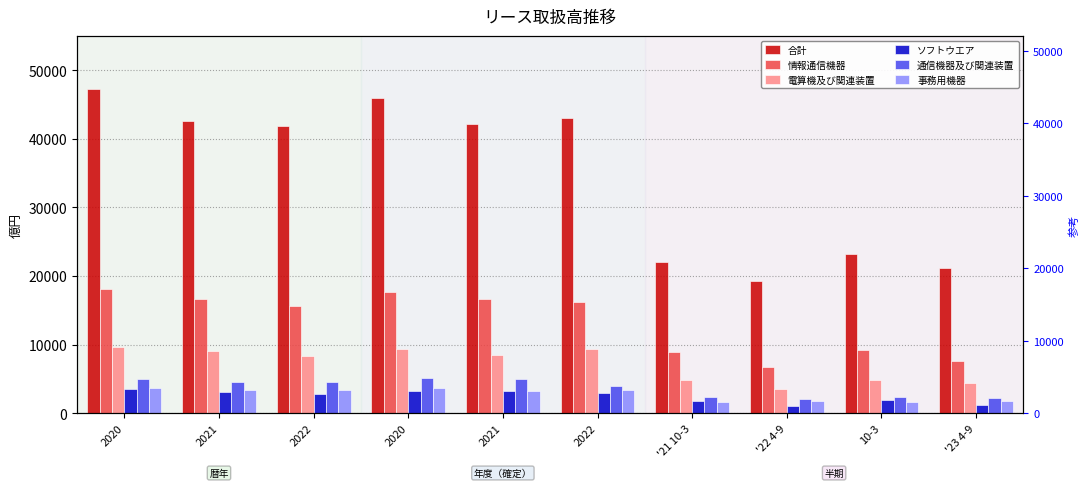

At which label does 情報通信機器 reach its peak?

2020